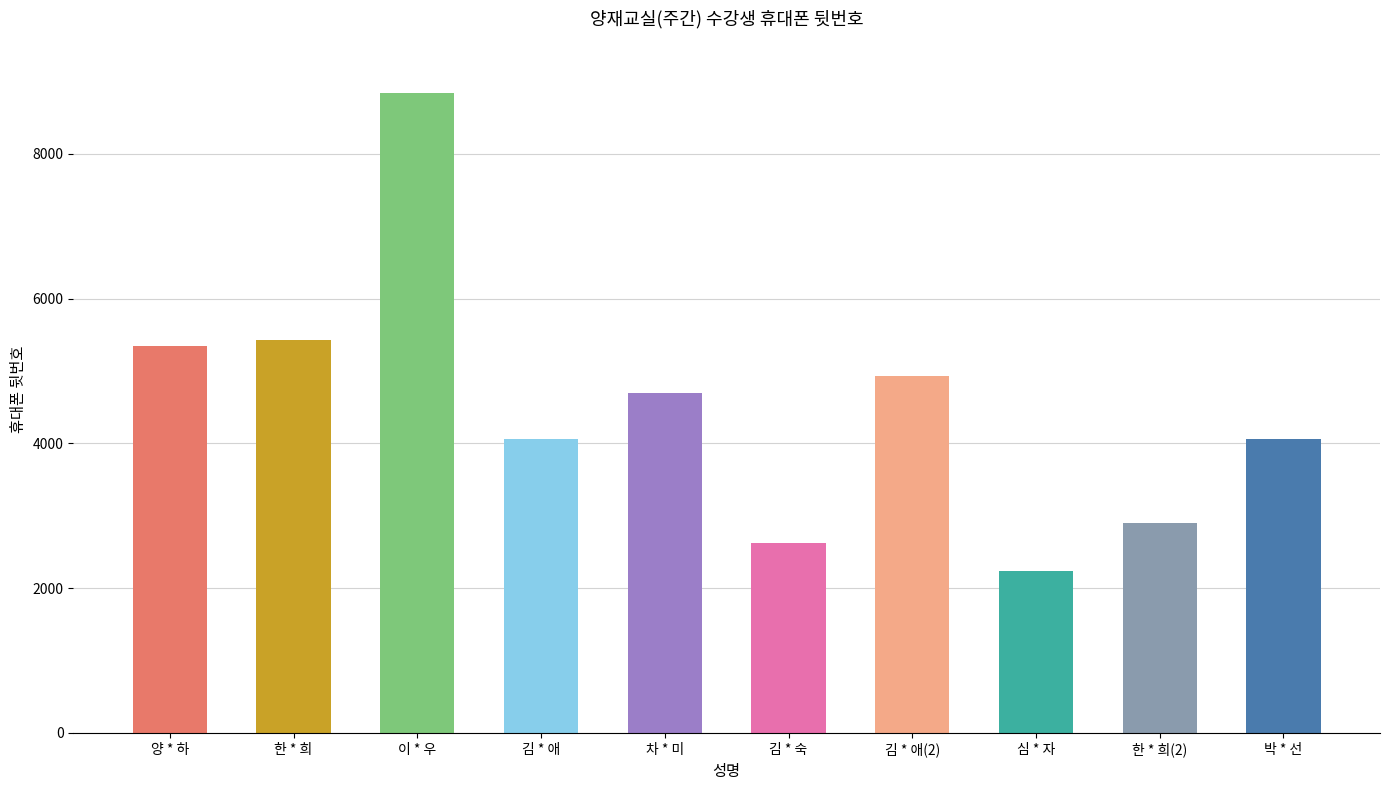

What is the difference between the maximum and minimum values?

6601